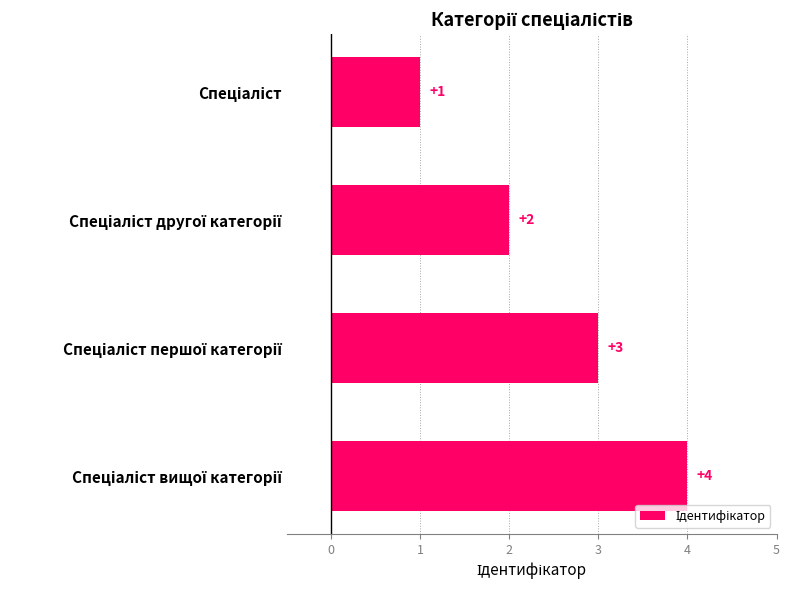

What is the greatest value displayed?

4